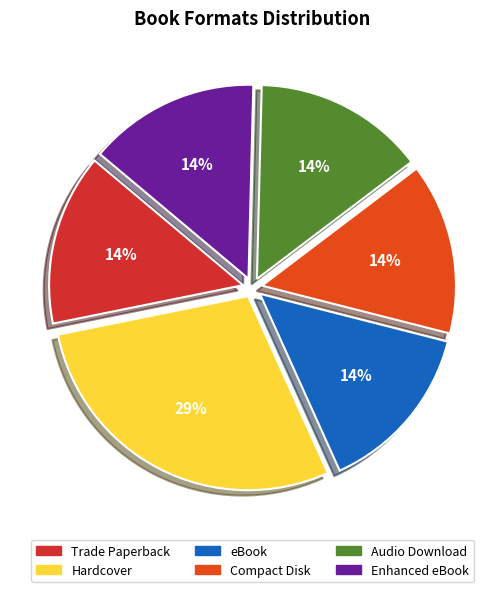

Rank the categories by value from highest to lowest.

Hardcover, Trade Paperback, eBook, Compact Disk, Audio Download, Enhanced eBook